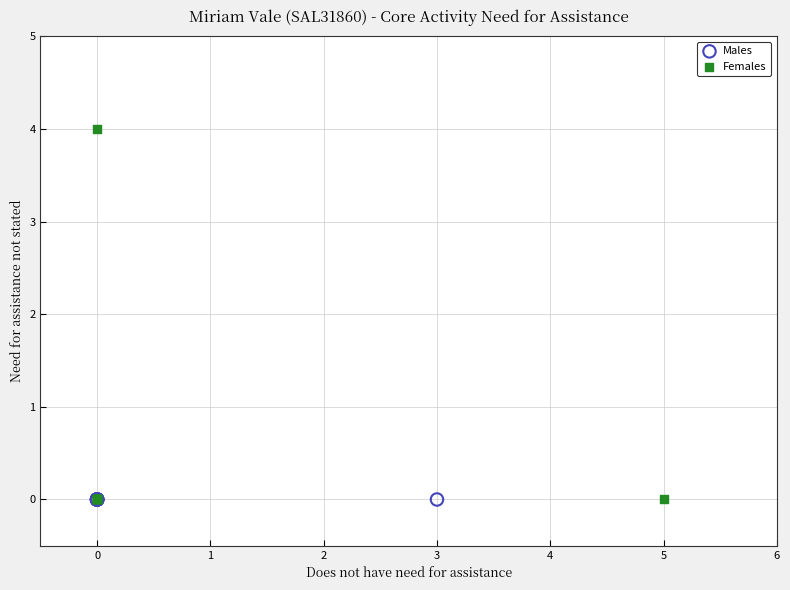

What are all the series names shown in the legend?

Males, Females